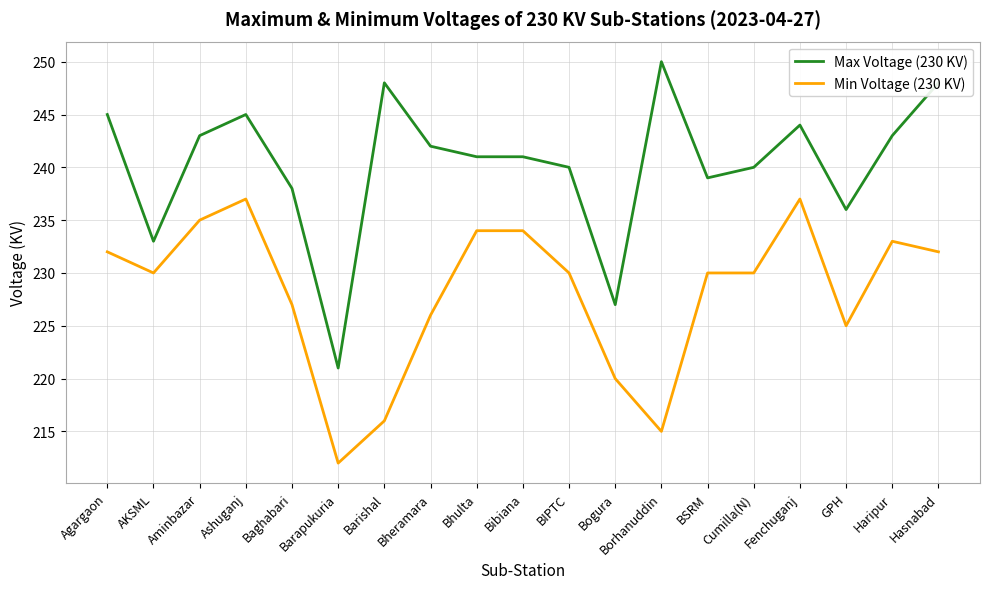

What is the difference between the Max Voltage (230 KV) values at Cumilla(N) and Barishal?

8